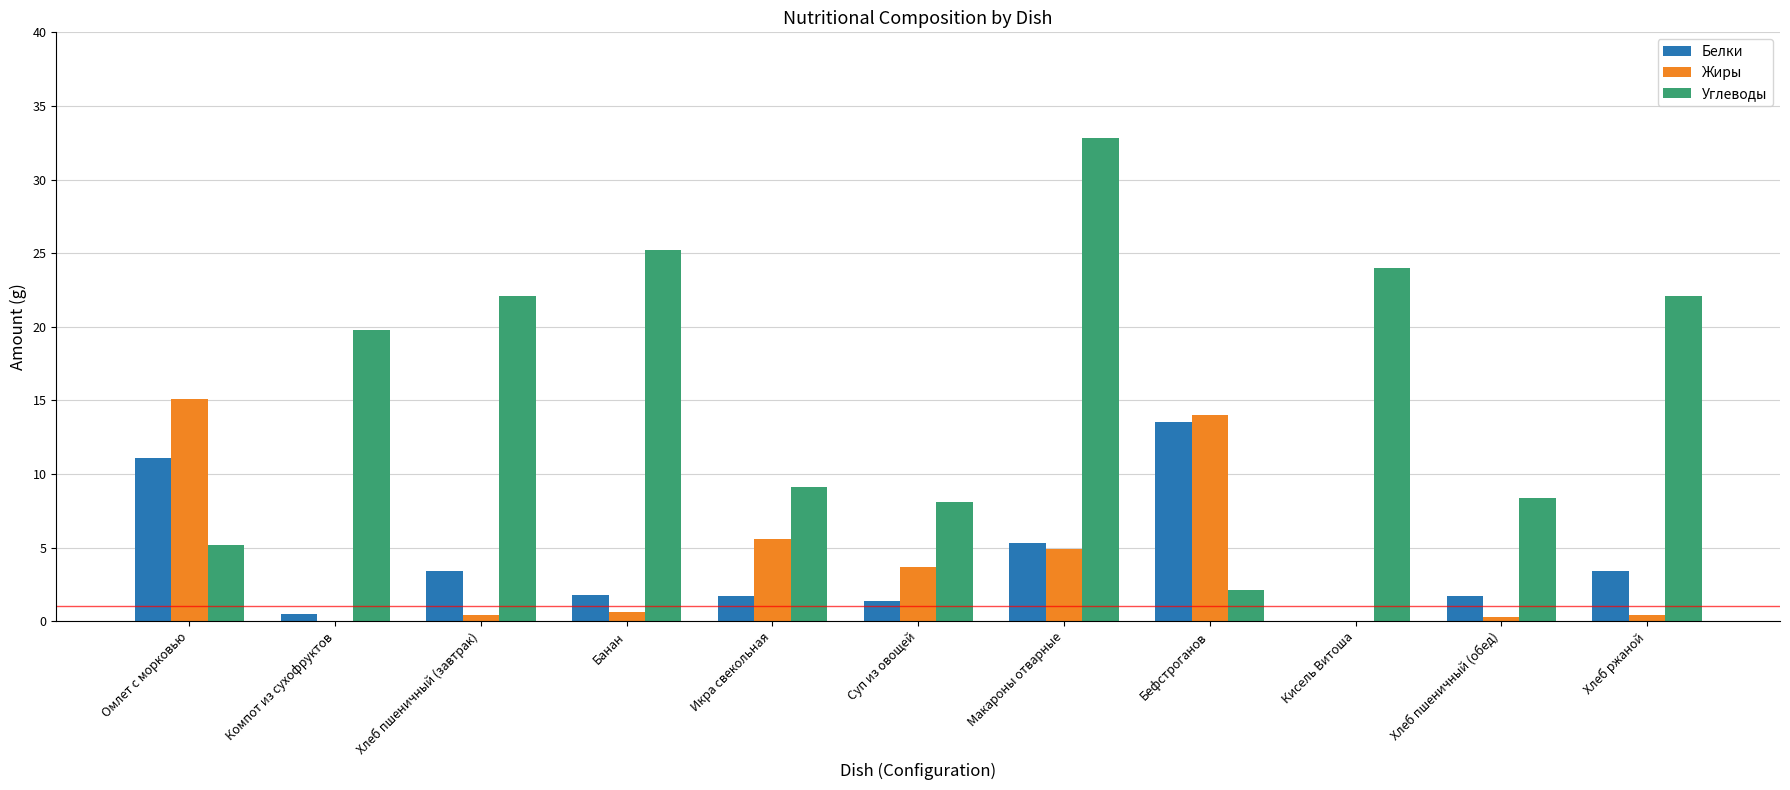

At which label does Белки reach its peak?

Бефстроганов